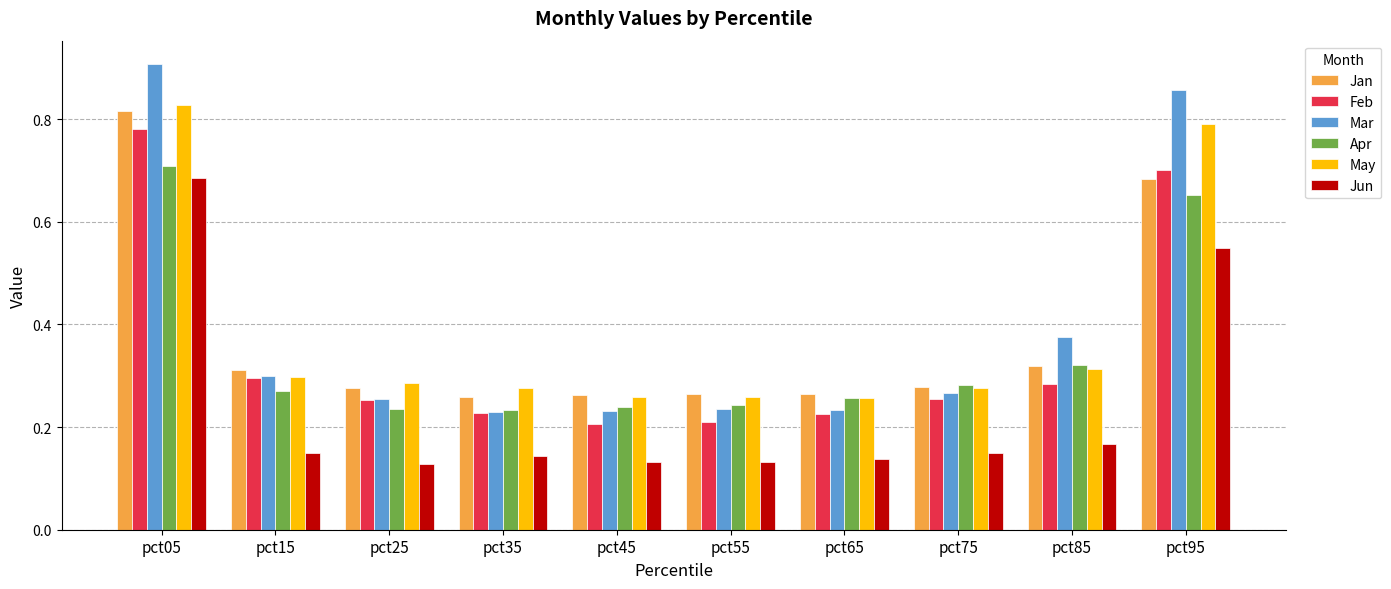

Which series changed the most between pct65 and pct95?

Mar